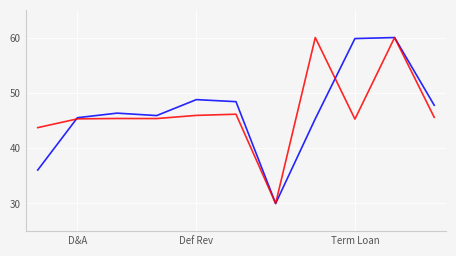

What is the smallest value displayed?

30.0